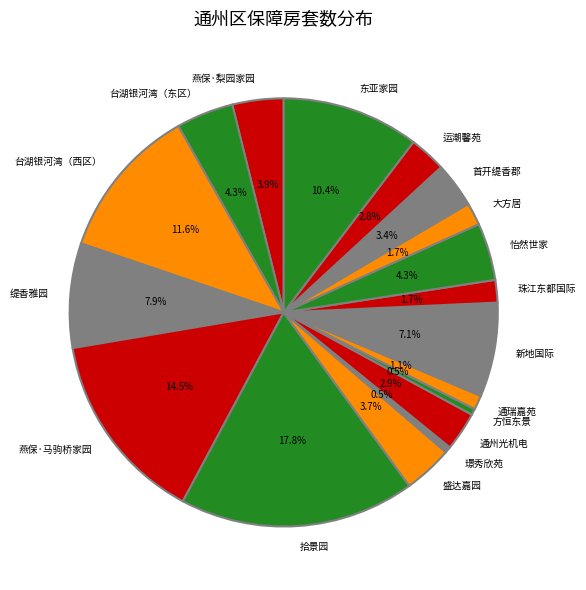

Approximately how many times larger is the value at 通瑞嘉苑 compared to 大方居?

0.6